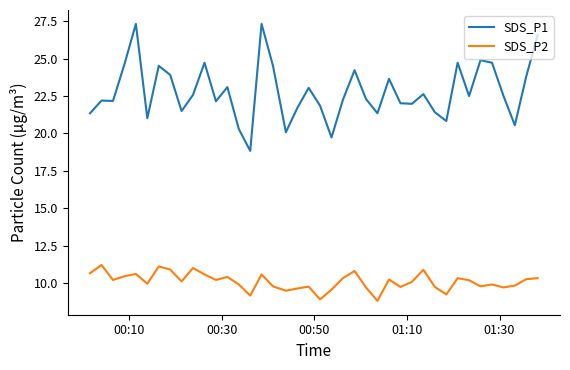

What is the difference between the maximum and minimum values in the SDS_P1 series?

8.5